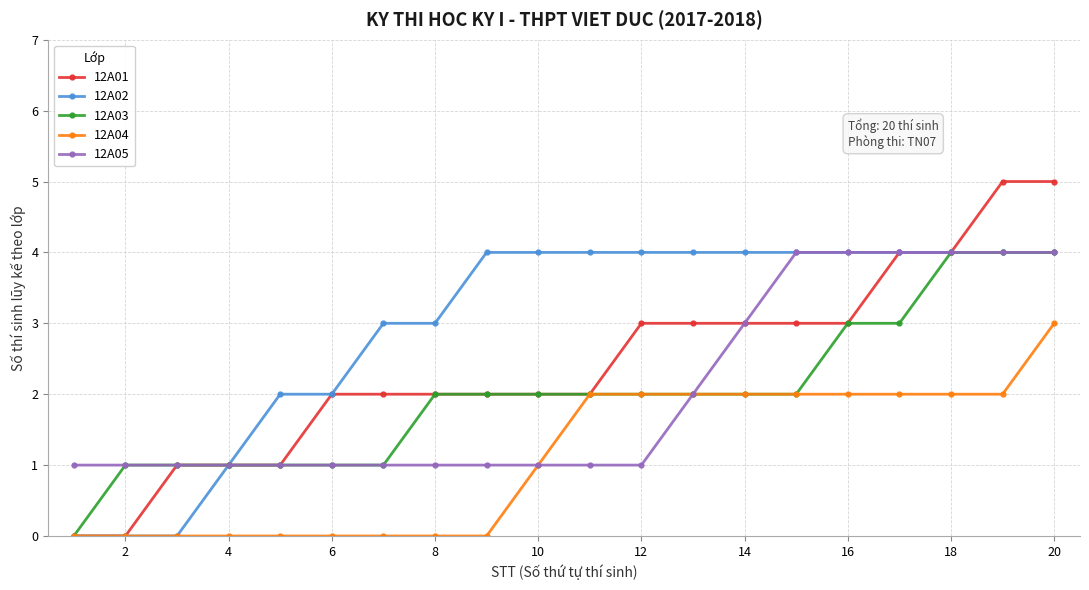

Which series has the largest total across all categories?

12A02